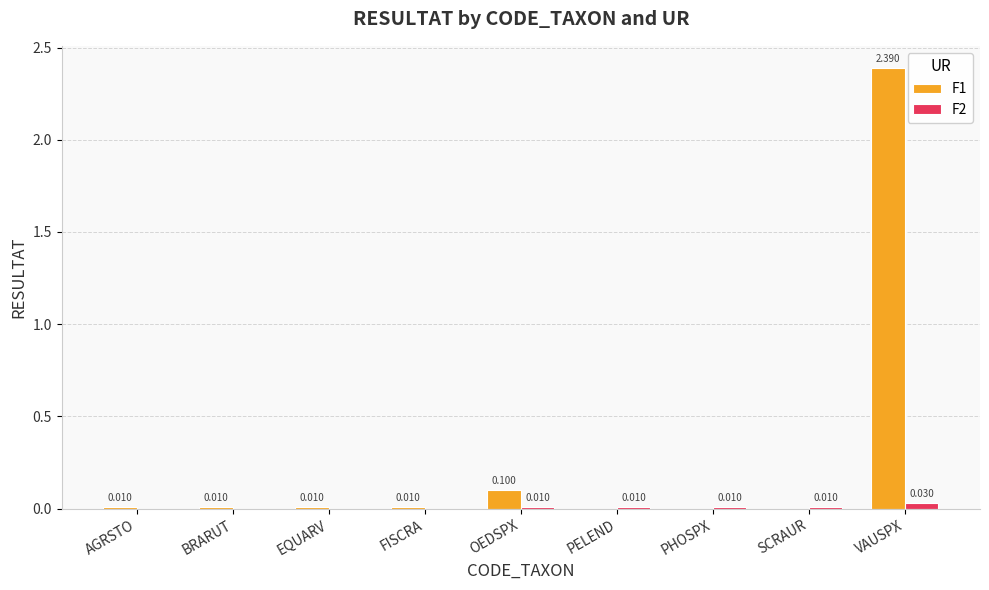

How many values in F1 are above zero?

6